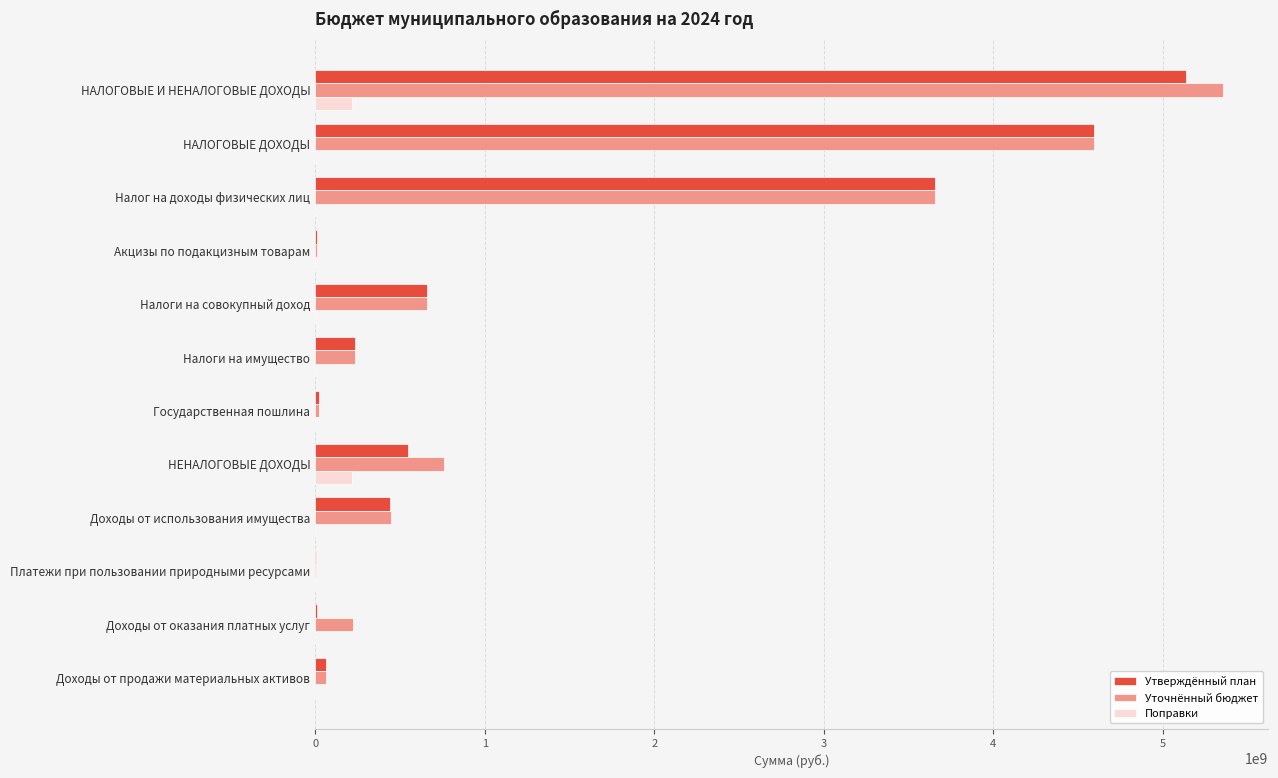

What is the sum of all Уточнённый бюджет values?

16042578945